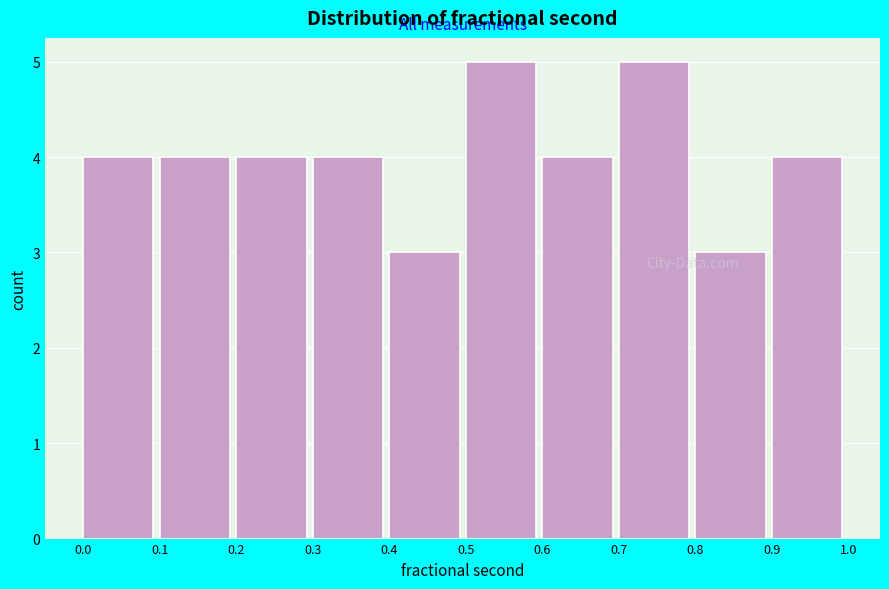

Reading left to right, list every bar in this chart as the range it spans on the x-axis followed by its height. The values are not printed on the chart, so give them approximately, as read against the axis.

0.0 to 0.1: 4
0.1 to 0.2: 4
0.2 to 0.3: 4
0.3 to 0.4: 4
0.4 to 0.5: 3
0.5 to 0.6: 5
0.6 to 0.7: 4
0.7 to 0.8: 5
0.8 to 0.9: 3
0.9 to 1.0: 4